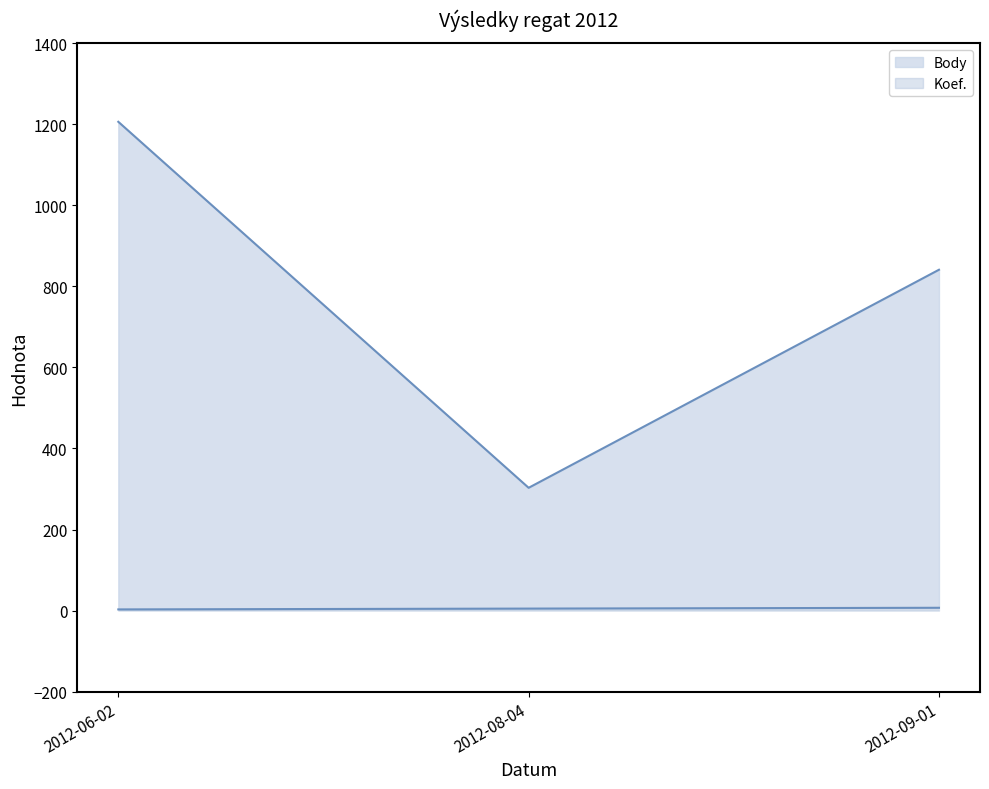

Reading left to right, list all the values displayed in this chart.

Body_line: 2012-06-02=1206	2012-08-04=303	2012-09-01=841
Pořadí_line: 2012-06-02=3	2012-08-04=5	2012-09-01=7